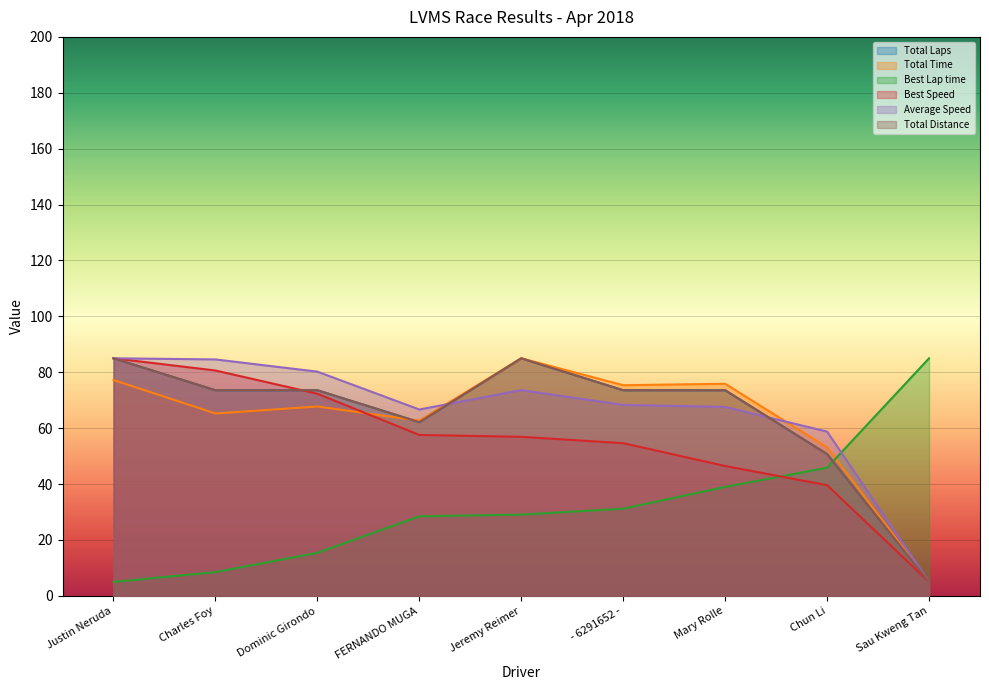

Which category has the lowest value in the Total Time series?

Sau Kweng Tan